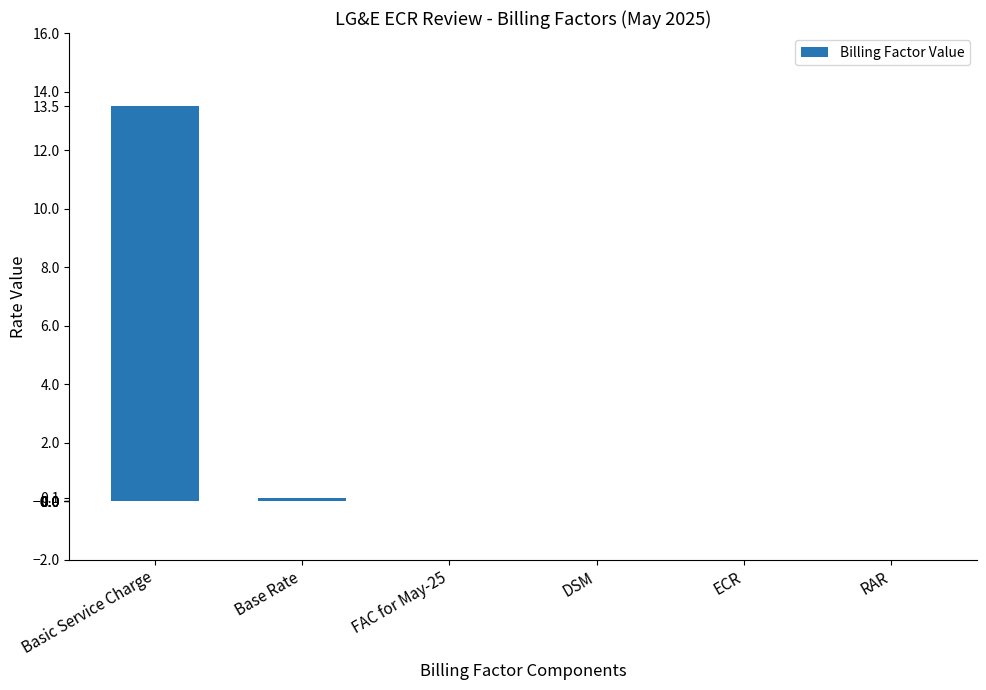

Between Basic Service Charge and FAC for May-25, which is larger?

Basic Service Charge